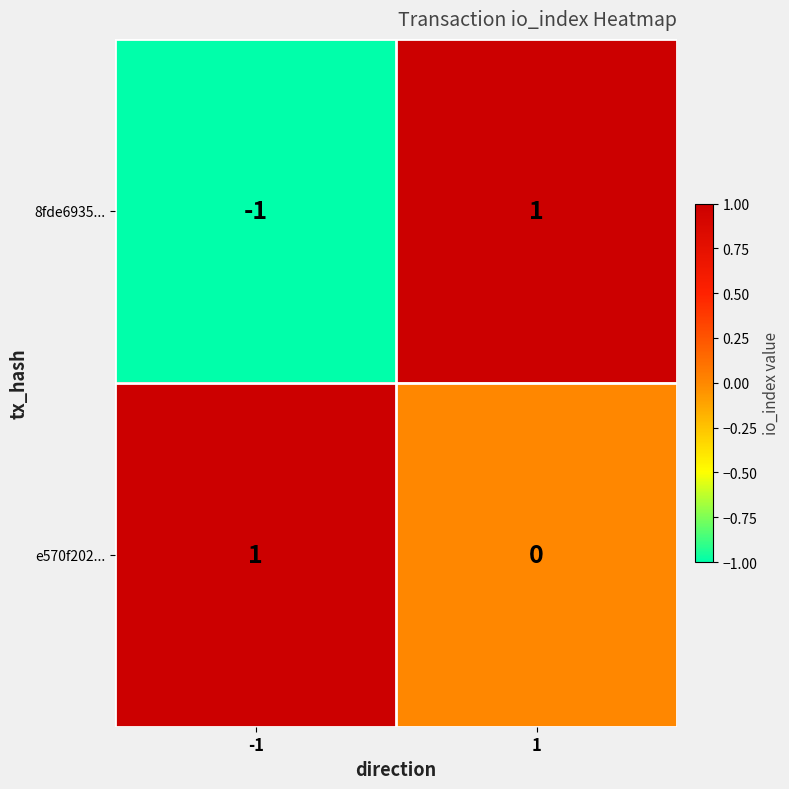

Reading left to right, extract all data points from this chart.

8fde6935...: -1	1
e570f202...: 1	0